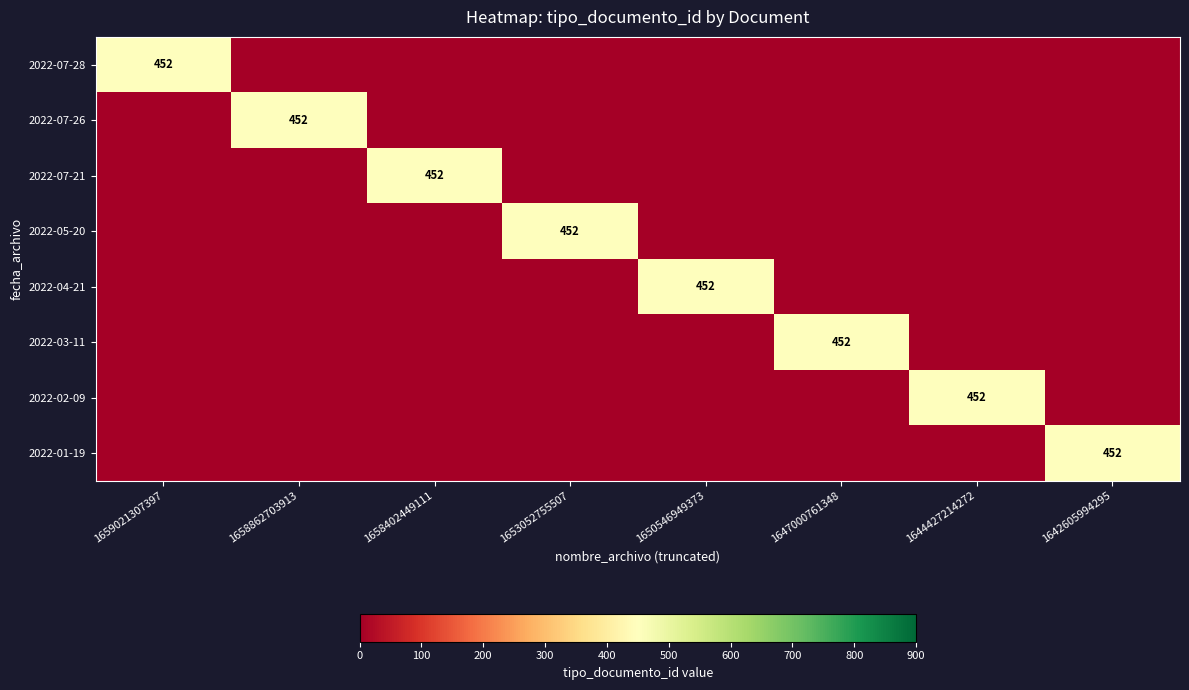

The value of 2022-05-20 at 1653052755507 is 452. True or false?

True